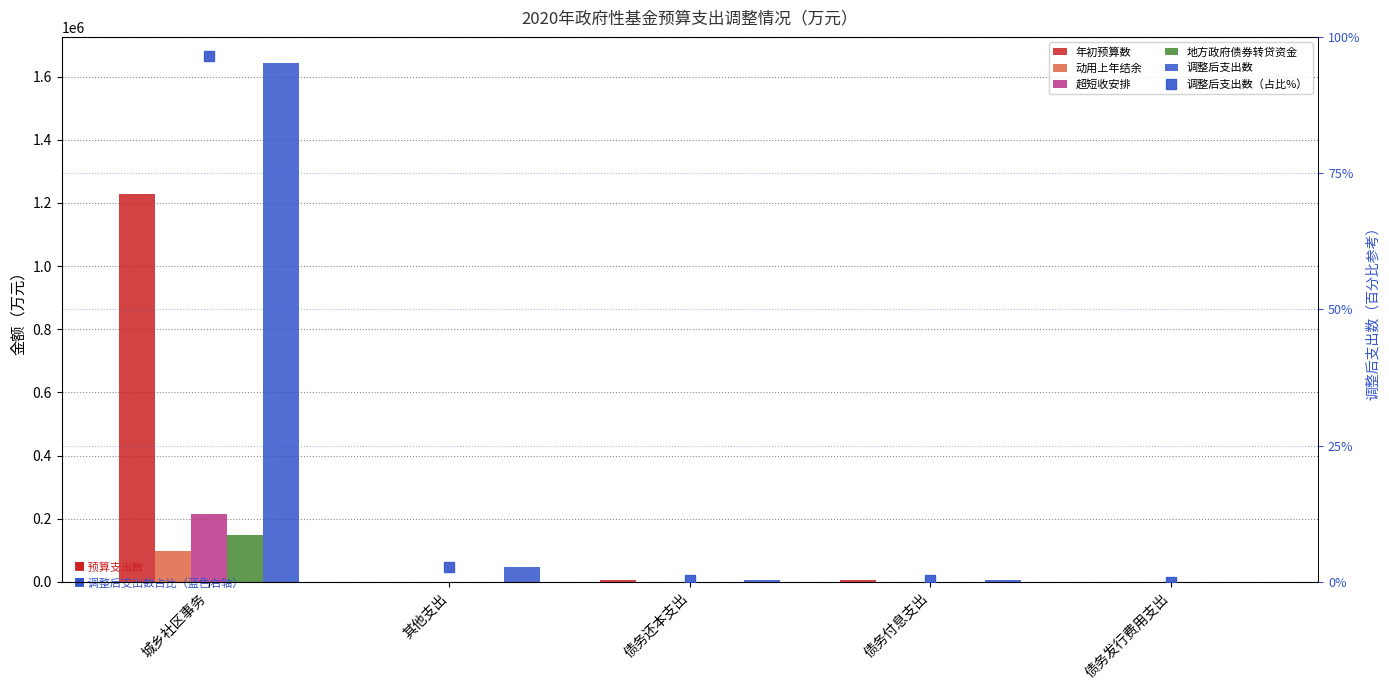

Which series has the widest spread of values?

调整后支出数